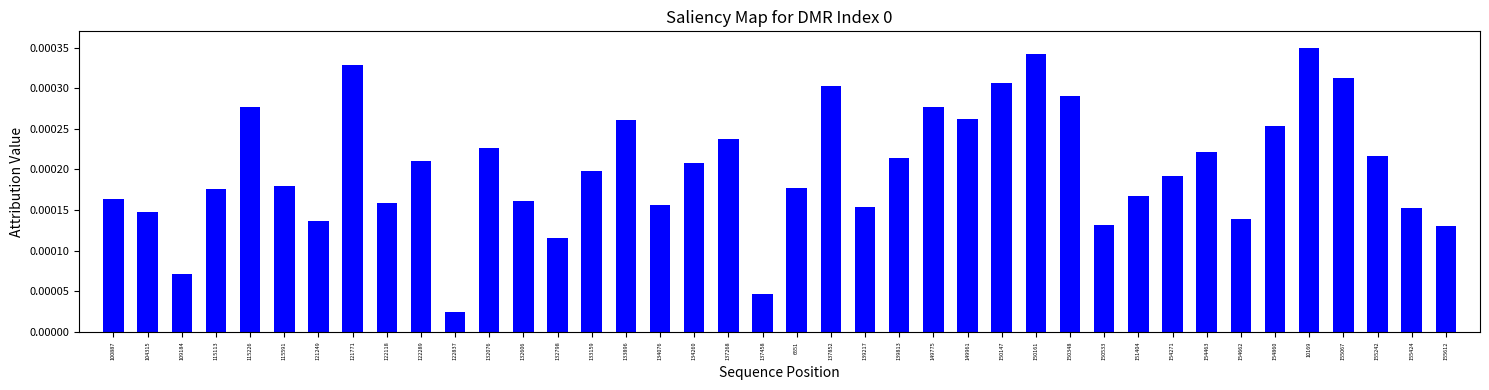

At which label is the value closest to 0?

122837